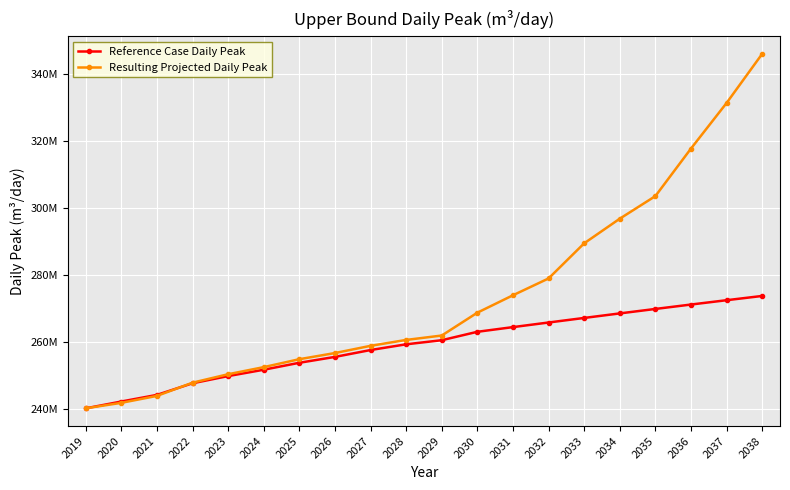

At which label is Resulting Projected Daily Peak closest to 293196839?

2033